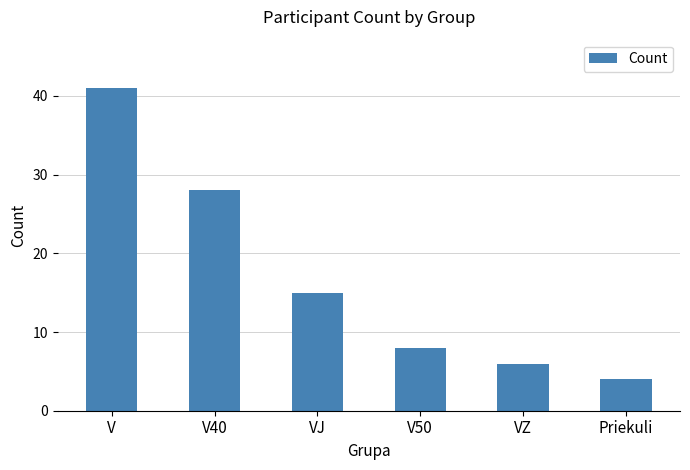

How many data points does each series have?

6